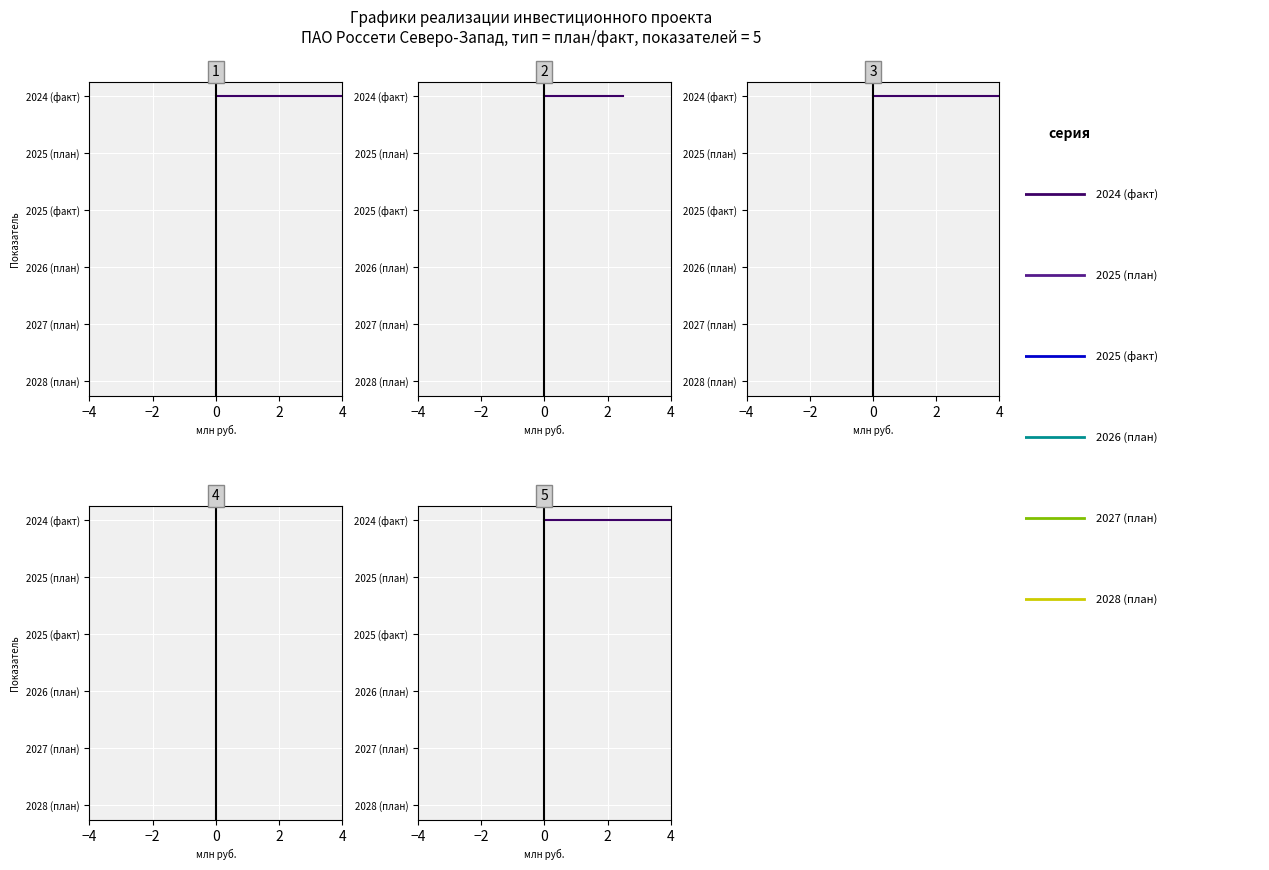

Between −2 and −4, which is larger?

−2